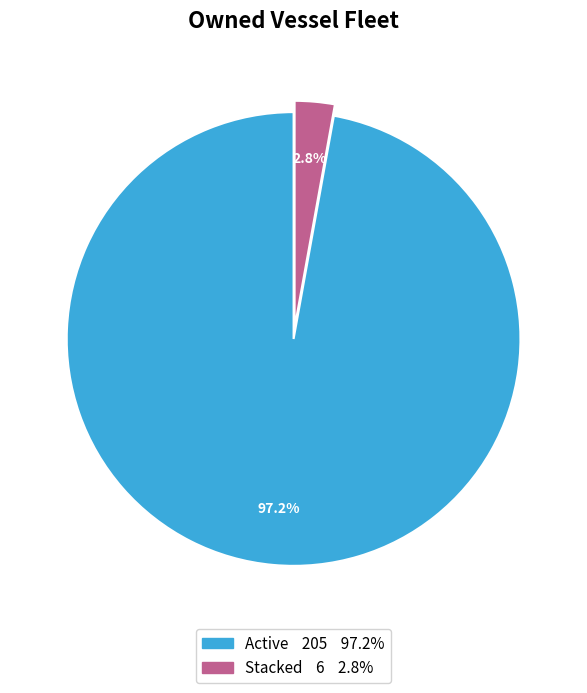

Is there any slice that represents more than half of the pie?

Yes